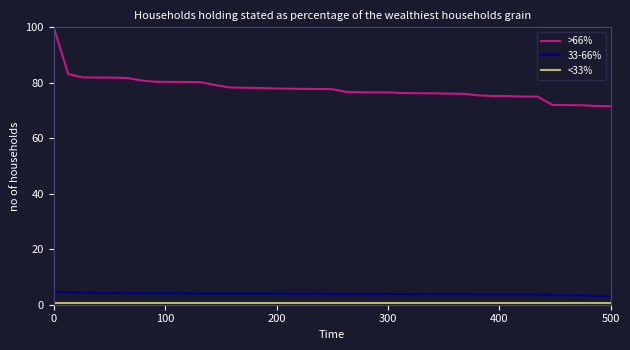

Which series has the largest total across all categories?

>66%